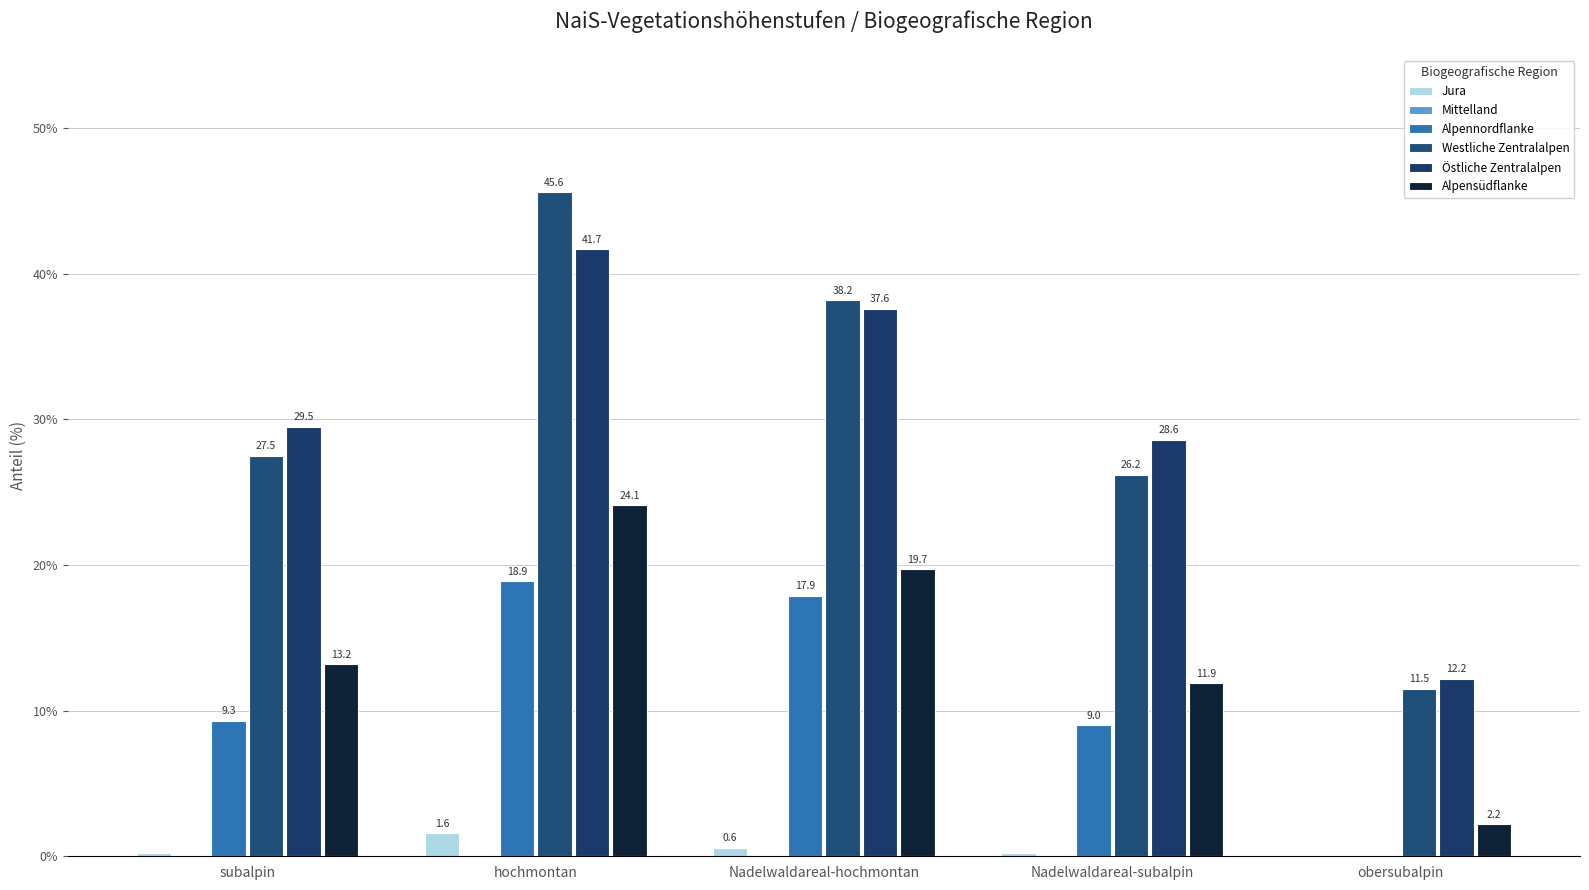

How many series are shown in this chart?

5